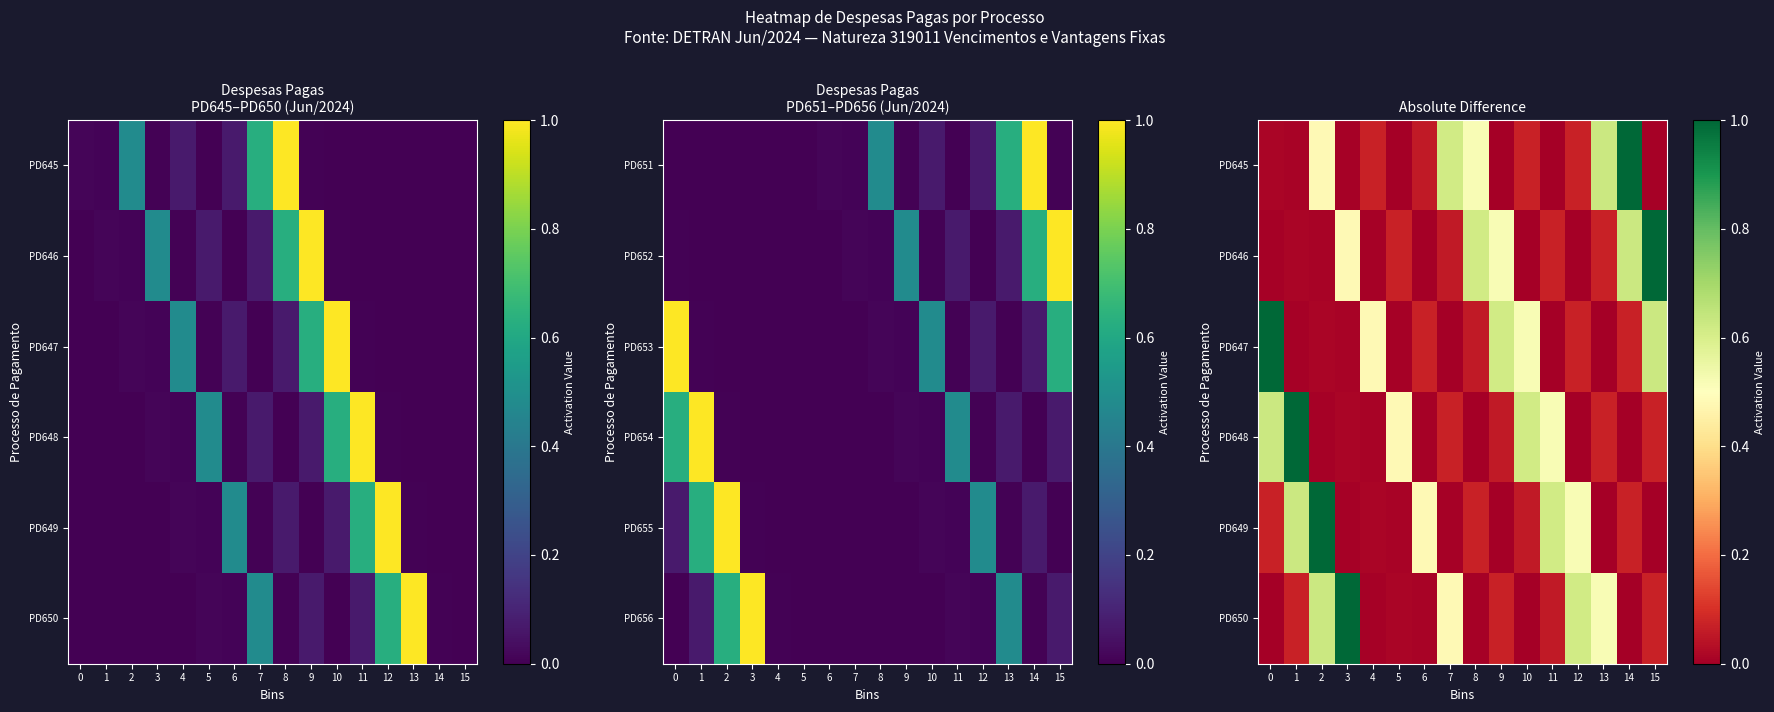

What is the difference between the second highest and second lowest values in the PD645 series?

0.6